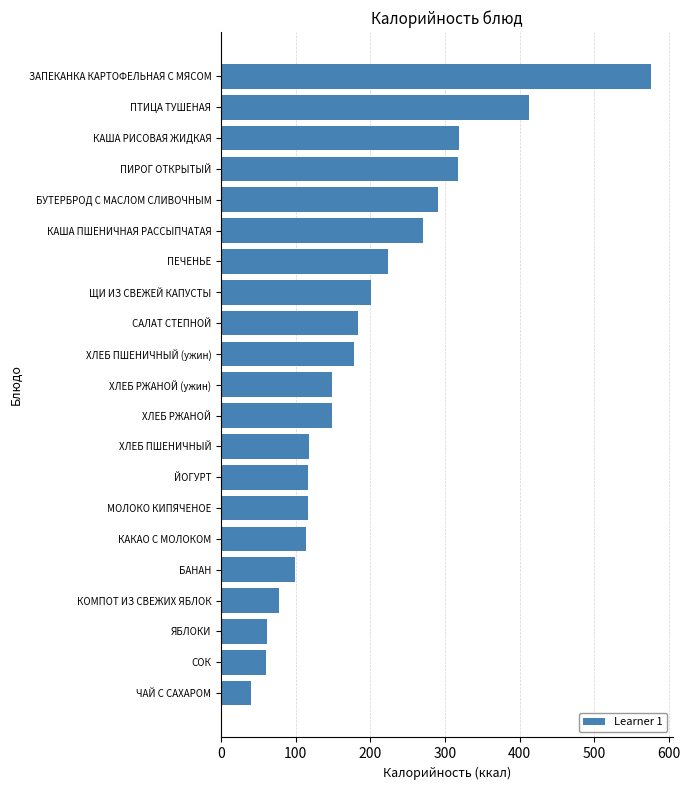

Are the bars grouped side by side (vs. stacked)?

No